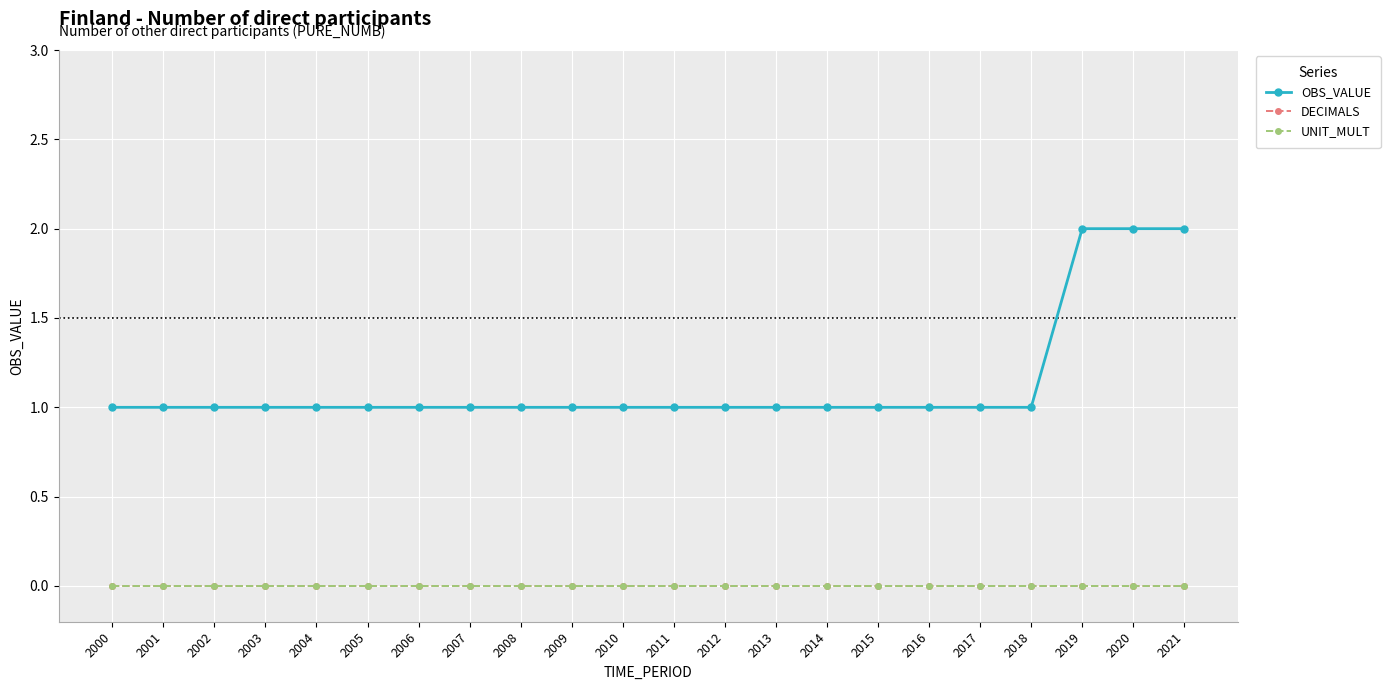

Does the chart have visible grid lines?

Yes